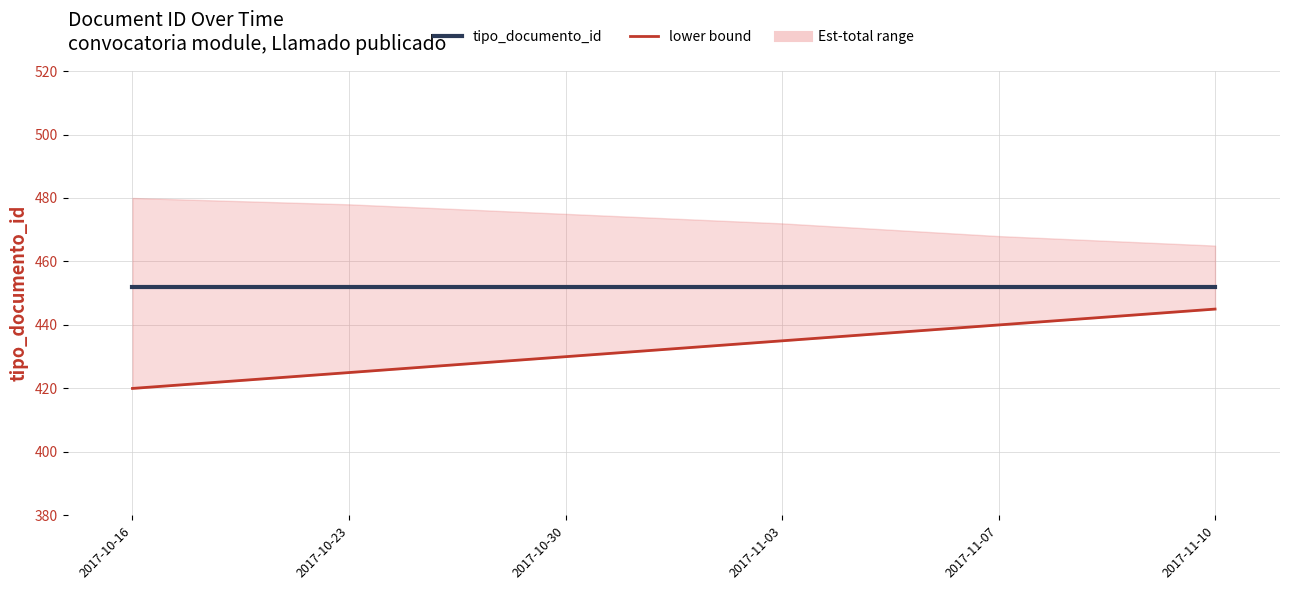

Count the number of categories in the chart.

6